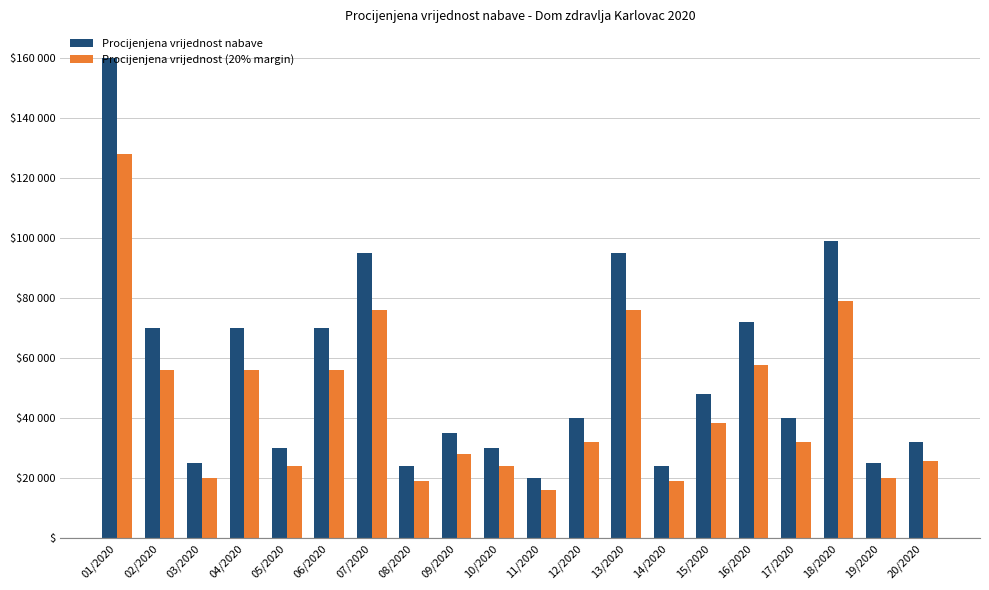

Reading left to right, extract all data points from this chart.

Procijenjena vrijednost nabave: 01/2020=160000	02/2020=70000	03/2020=25000	04/2020=70000	05/2020=30000	06/2020=70000	07/2020=95000	08/2020=24000	09/2020=35000	10/2020=30000	11/2020=20000	12/2020=40000	13/2020=95000	14/2020=24000	15/2020=48000	16/2020=72000	17/2020=40000	18/2020=99000	19/2020=25000	20/2020=32000
Procijenjena vrijednost (20% margin): 01/2020=128000	02/2020=56000	03/2020=20000	04/2020=56000	05/2020=24000	06/2020=56000	07/2020=76000	08/2020=19200	09/2020=28000	10/2020=24000	11/2020=16000	12/2020=32000	13/2020=76000	14/2020=19200	15/2020=38400	16/2020=57600	17/2020=32000	18/2020=79200	19/2020=20000	20/2020=25600